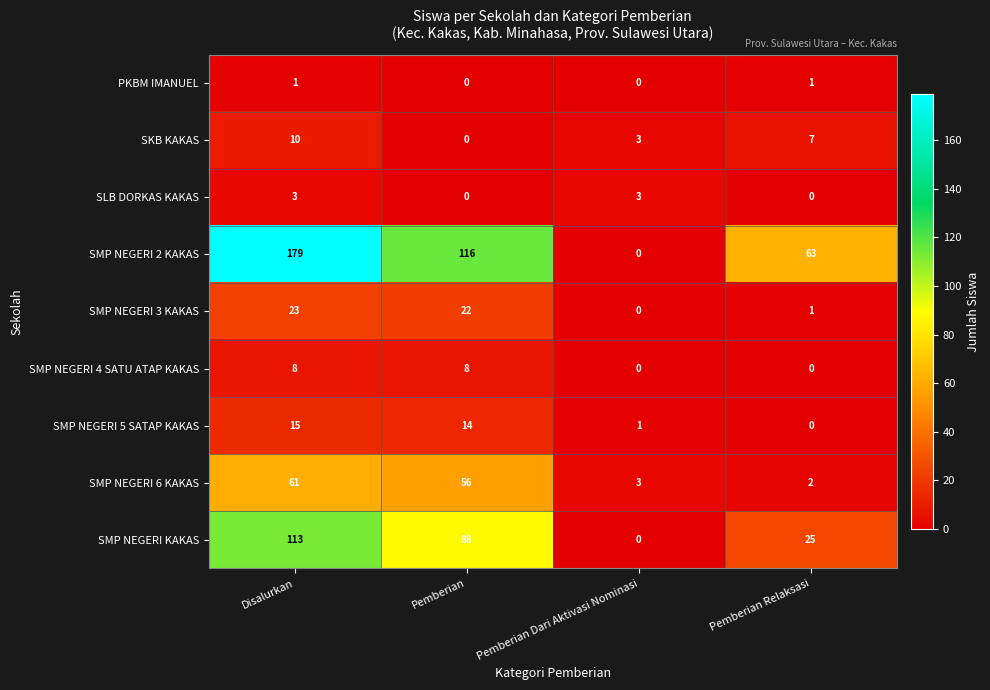

At which label is SMP NEGERI KAKAS closest to 56?

Pemberian Relaksasi